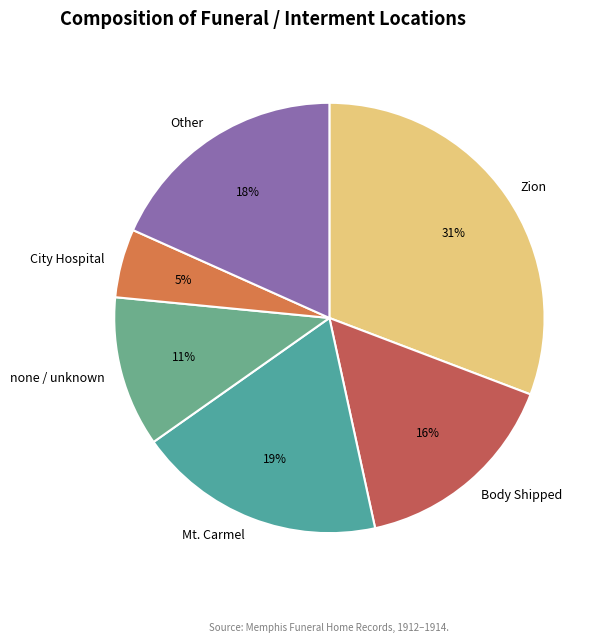

What is the ratio of the value at City Hospital to the value at none / unknown?

0.5